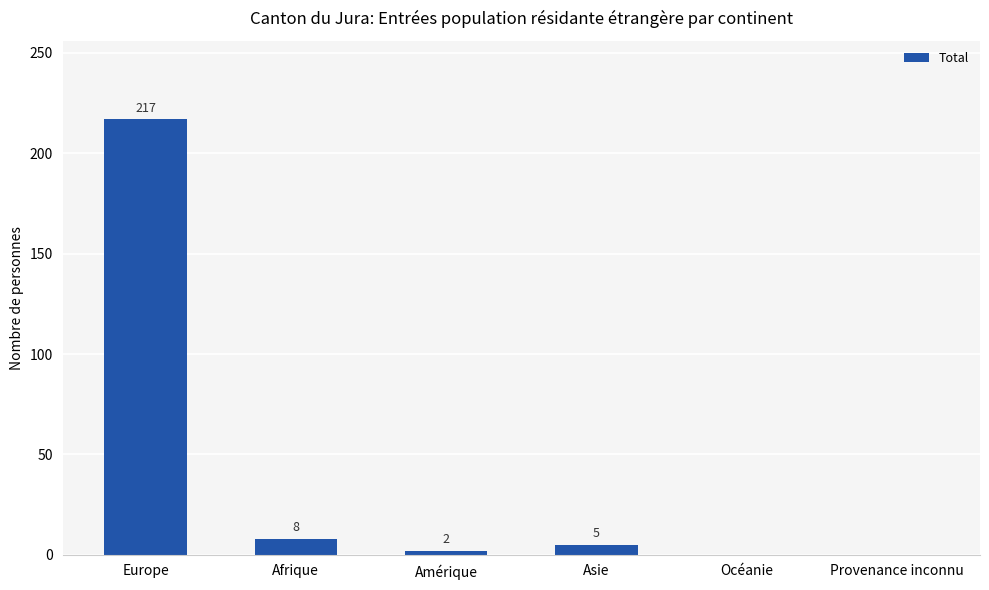

What is the change in value from Europe to Asie?

-212